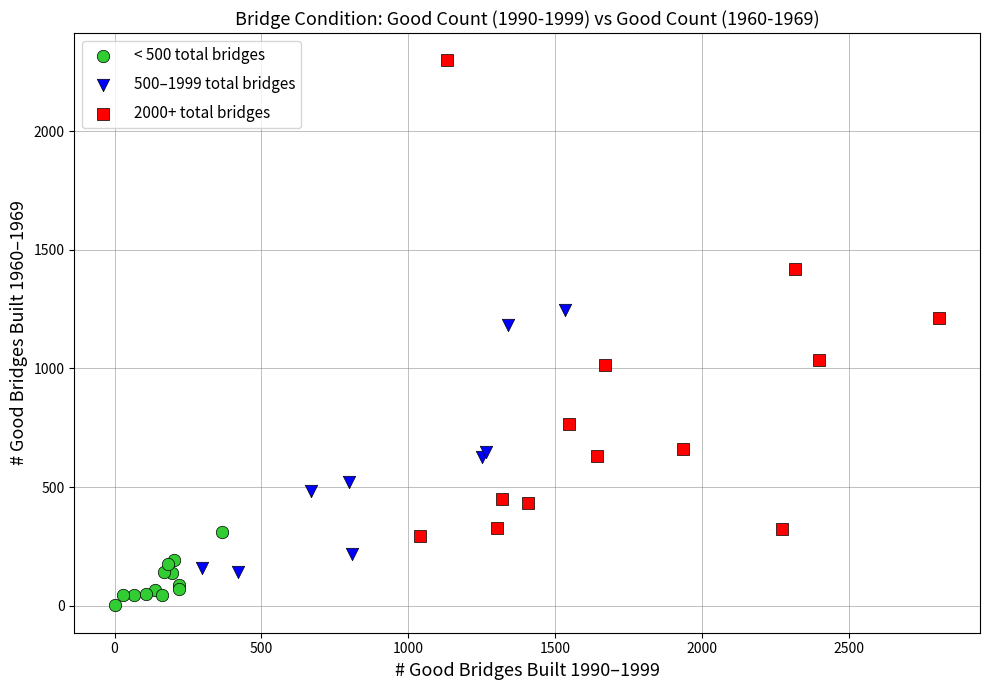

Which series reaches the minimum Y coordinate?

< 500 total bridges